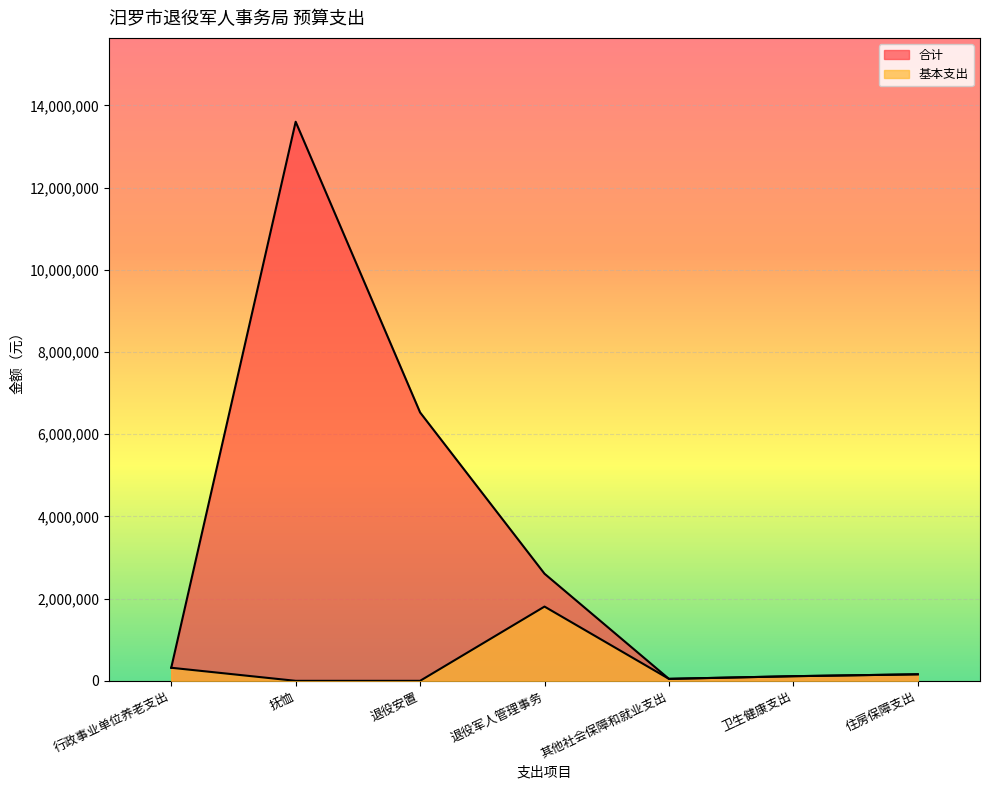

List the series in order of their overall mean, lowest first.

基本支出, 合计